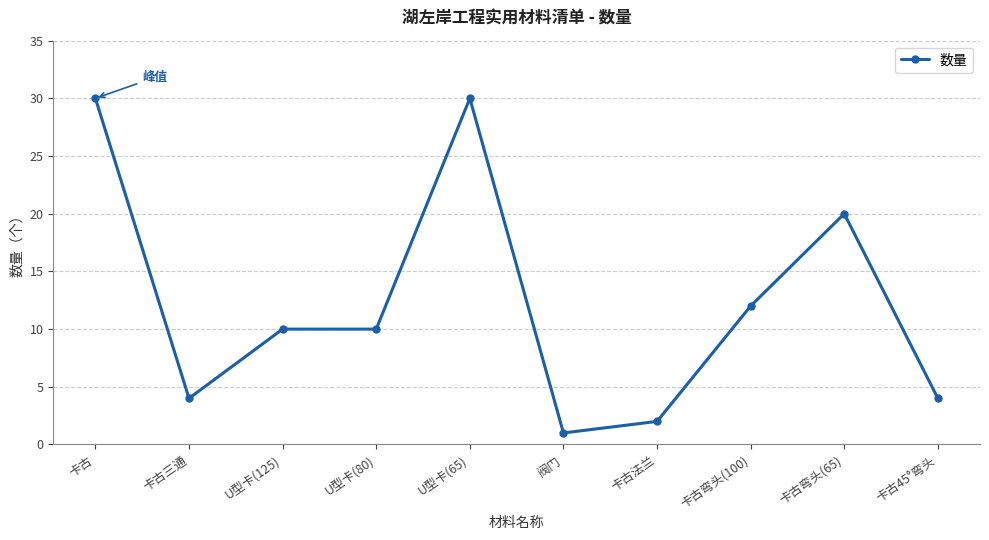

The value at U型卡(65) is 30. True or false?

True